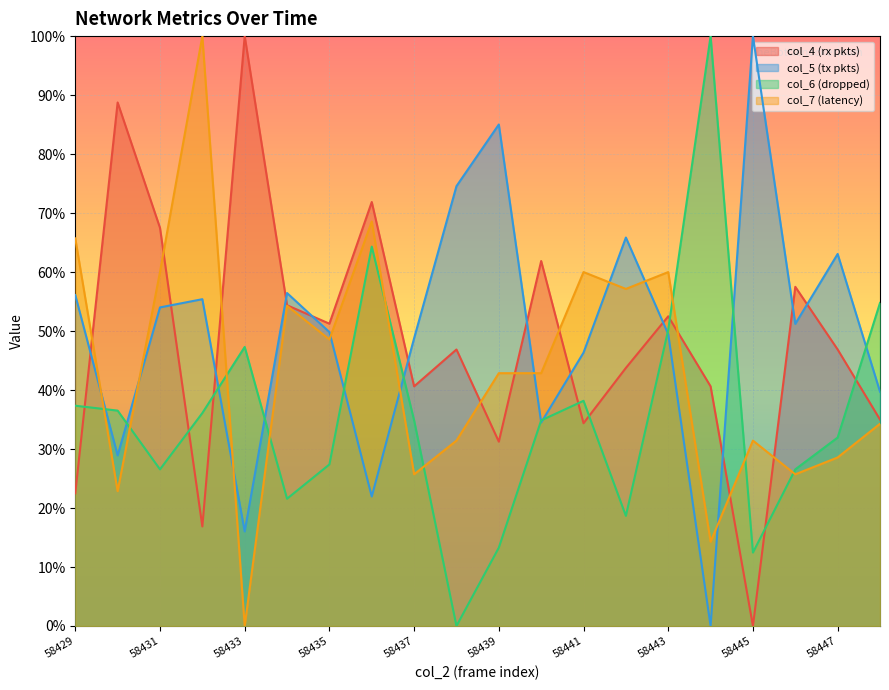

Between which two adjacent categories do col_7 and col_5 first intersect?

58429 and 58430